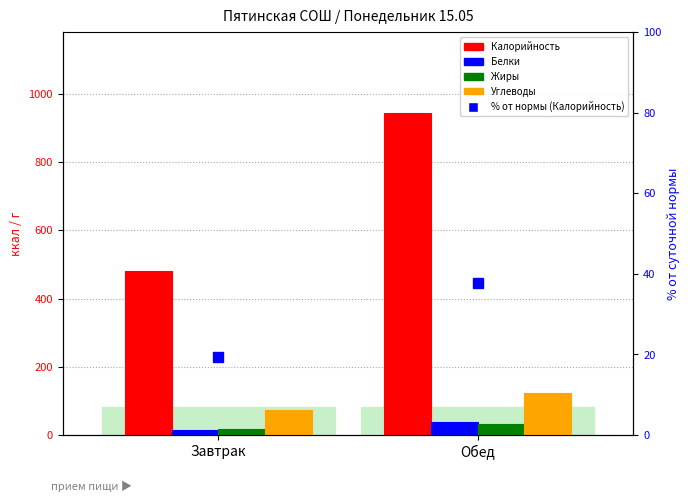

What is the sum of the Белки values at Завтрак and Обед?

53.0